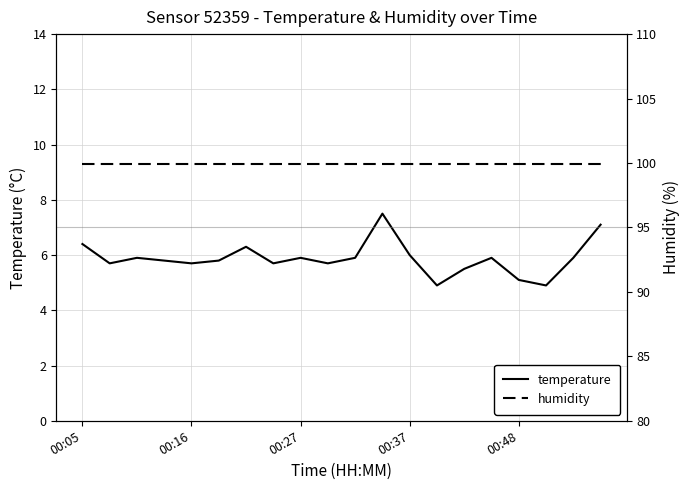

The value of temperature at 00:37 is 1.9. True or false?

False